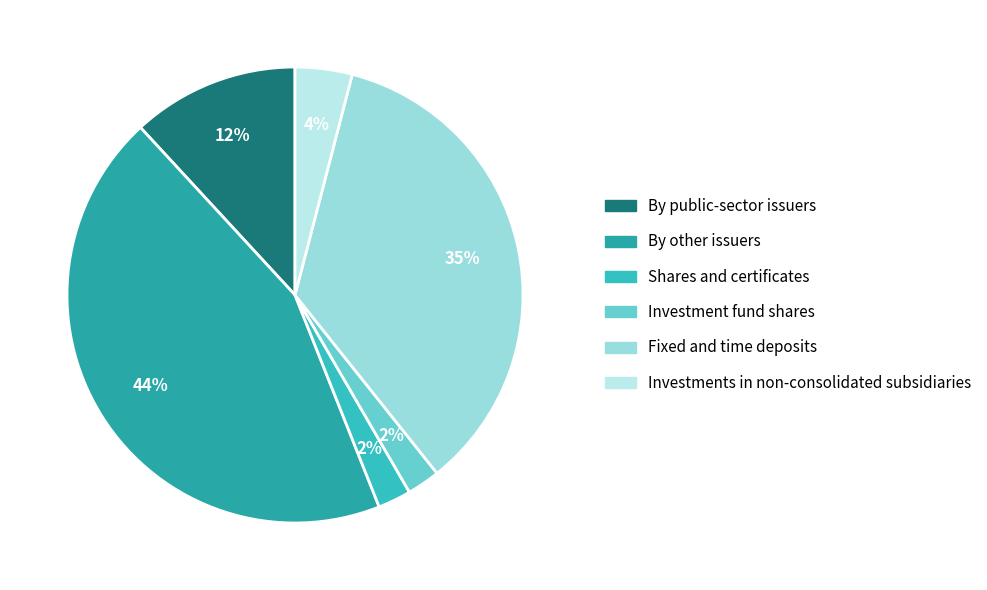

Rank the categories by value from highest to lowest.

By other issuers, Fixed and time deposits, By public-sector issuers, Investments in non-consolidated subsidiaries, Shares and certificates, Investment fund shares